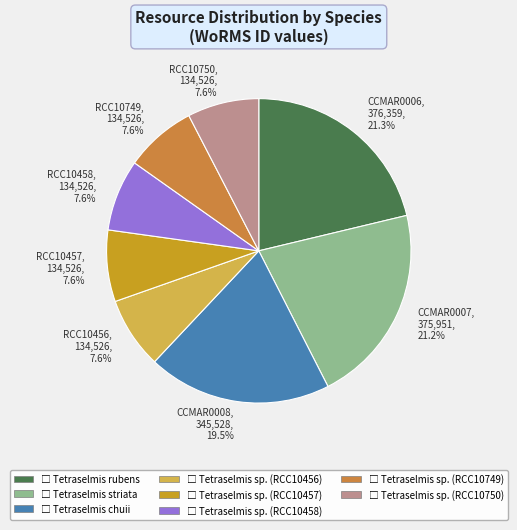

Combined, what portion of the pie is RCC10457, 134,526, 7.6% and RCC10750, 134,526, 7.6%?

15.2%